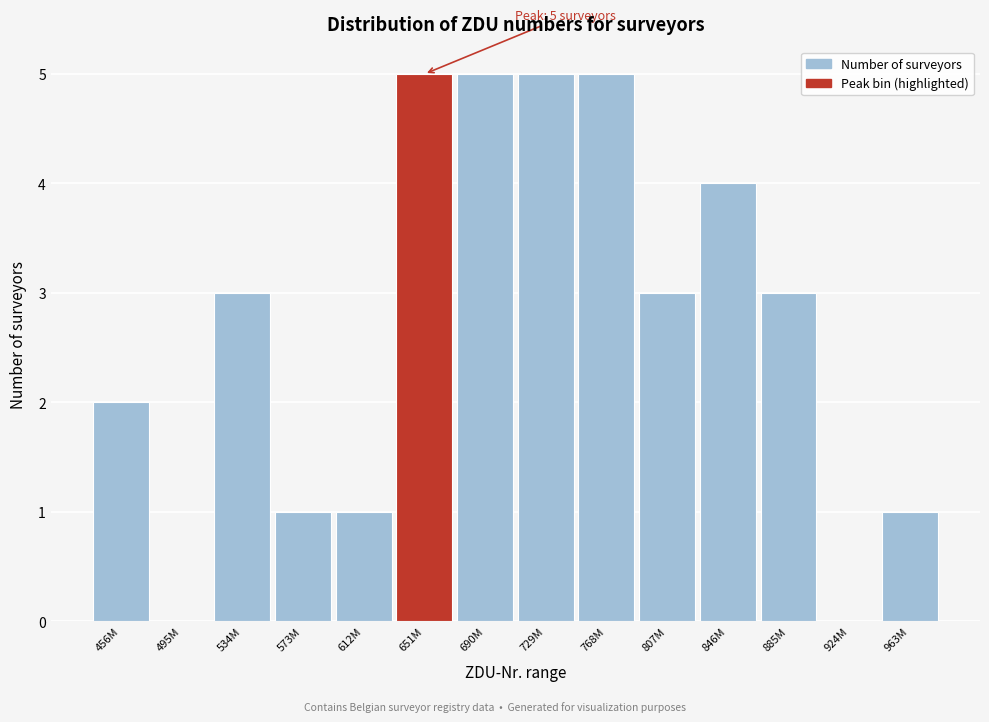

Reading left to right, extract all data points from this chart.

456M=2	495M=0	534M=3	573M=1	612M=1	651M=5	690M=5	729M=5	768M=5	807M=3	846M=4	885M=3	924M=0	963M=1